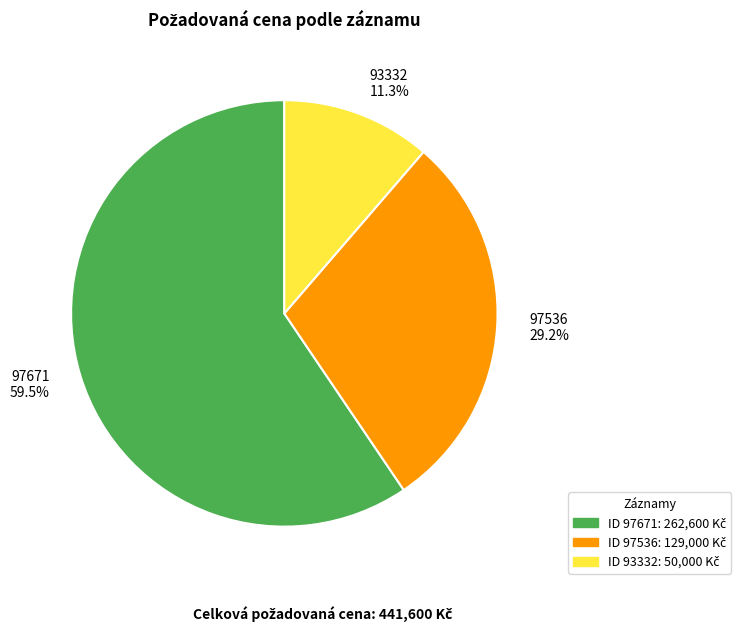

Is the sum of 97671 59.5% and 93332 11.3% greater than half?

Yes